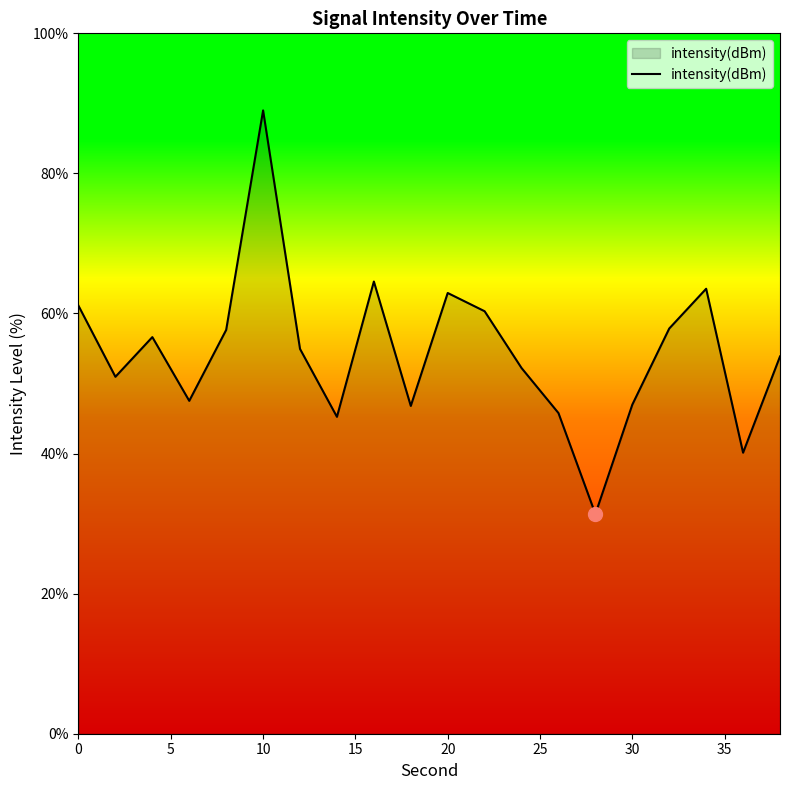

Does the chart have visible grid lines?

No